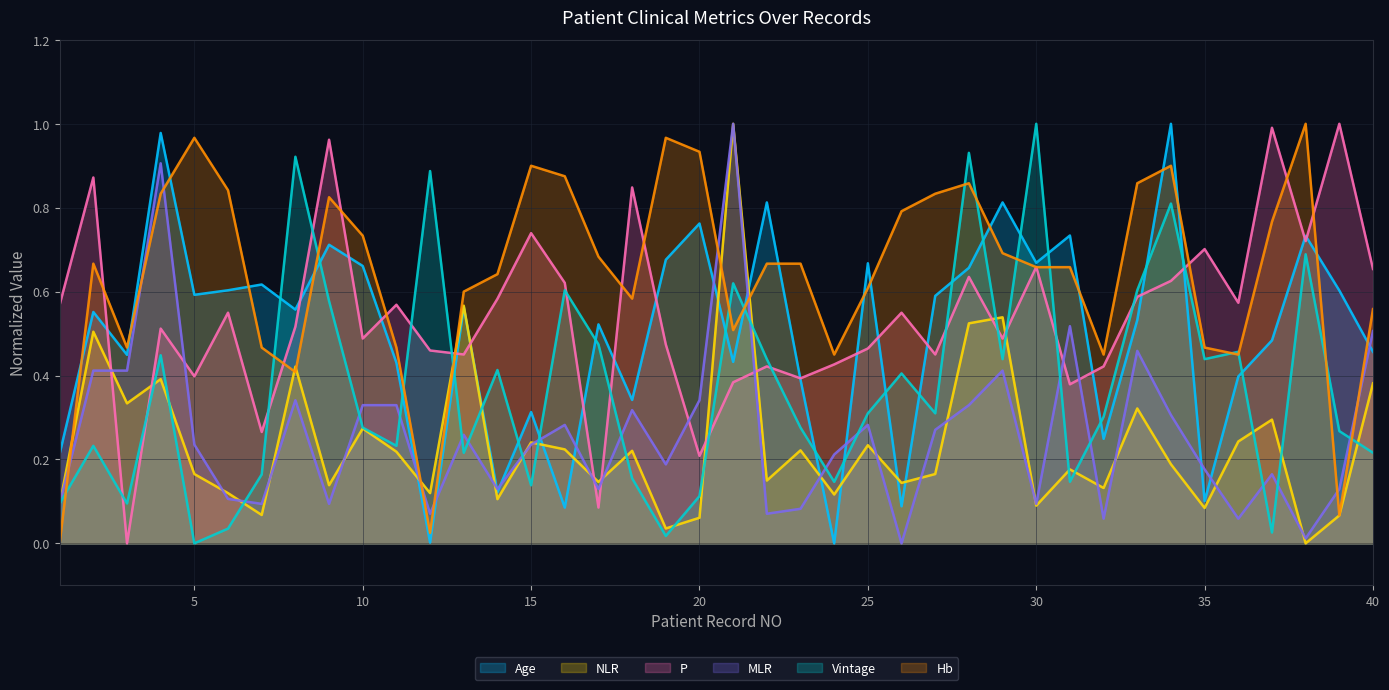

How many lines are shown in the chart?

6